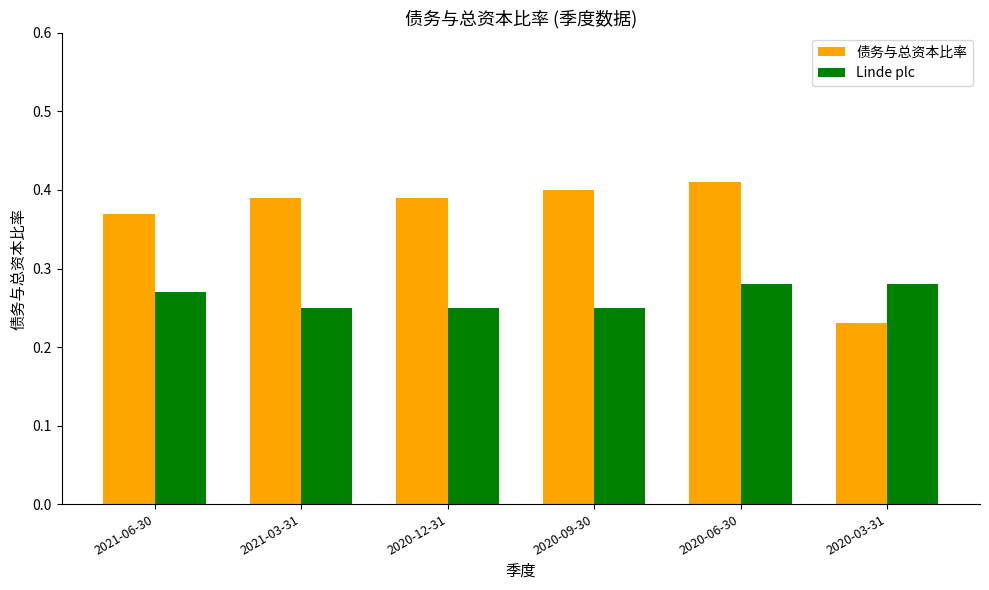

Which series has the widest spread of values?

债务与总资本比率